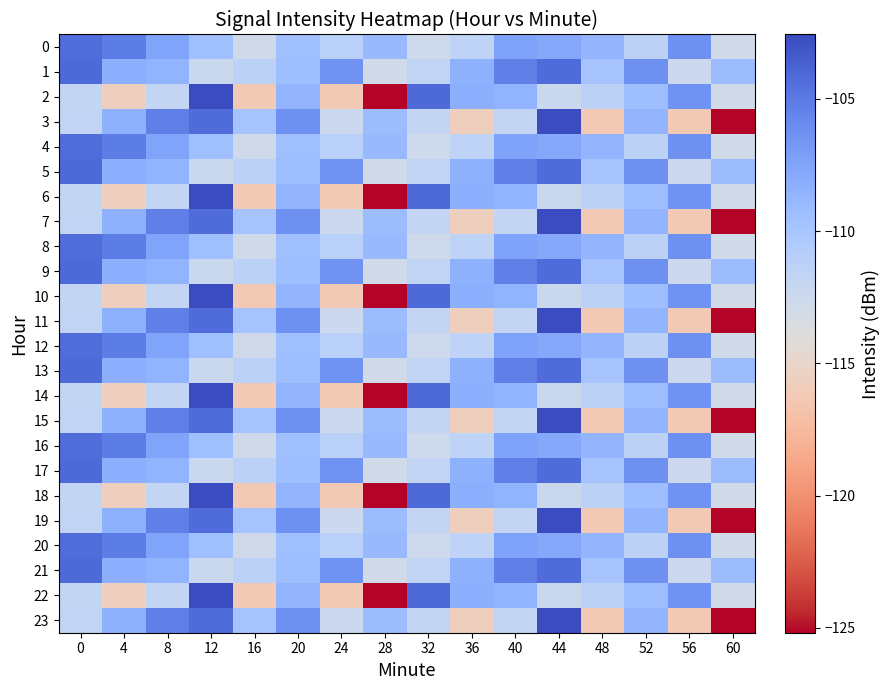

Between 32 and 28, which is larger?

28